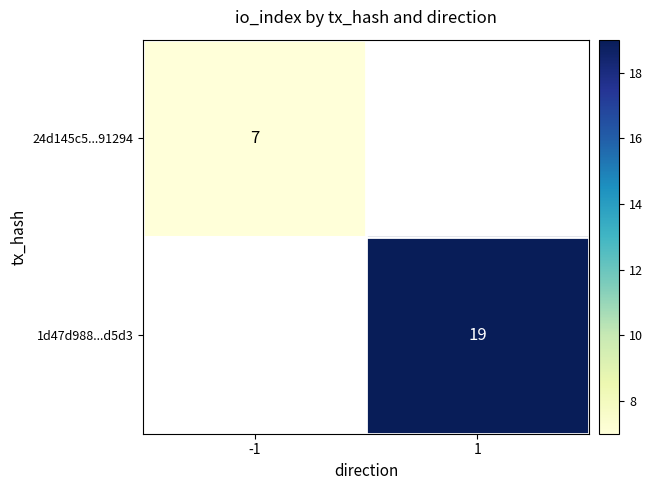

The value of 24d145c5...91294 at -1 is 7. True or false?

True